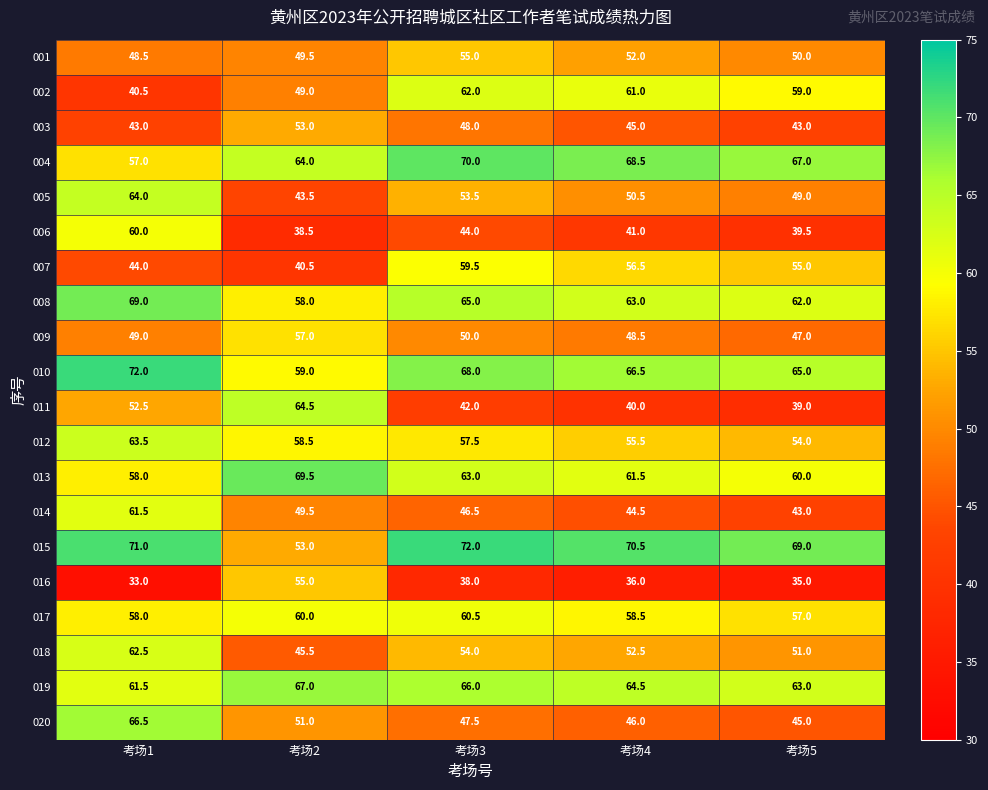

What is the difference between the highest and lowest values at 考场5?

34.0